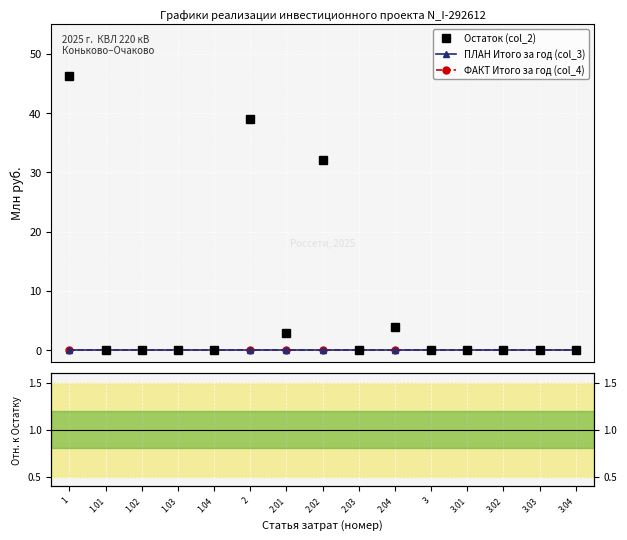

True or false: ФАКТ Итого за год (col_4) and Остаток (col_2) cross at least once.

False